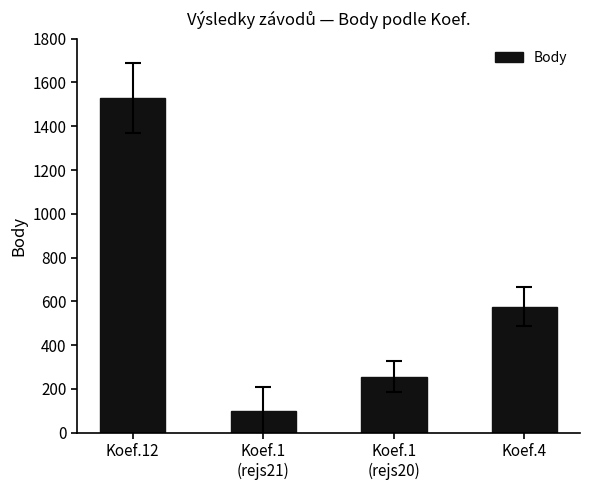

What is the approximate value at Koef.1
(rejs21), to the nearest 10?

100